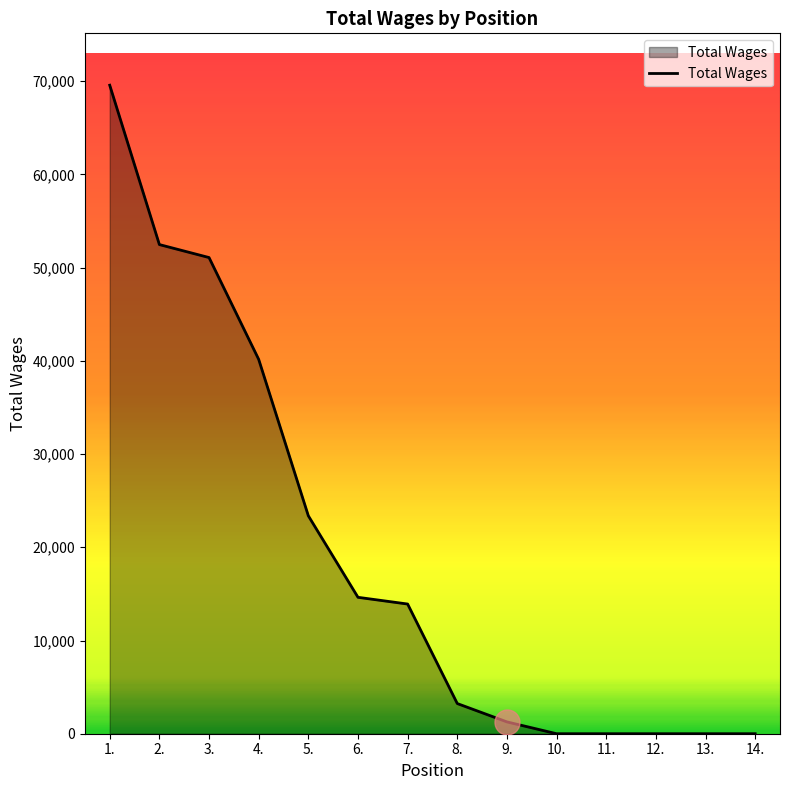

What is the difference between the maximum and minimum values?

69567